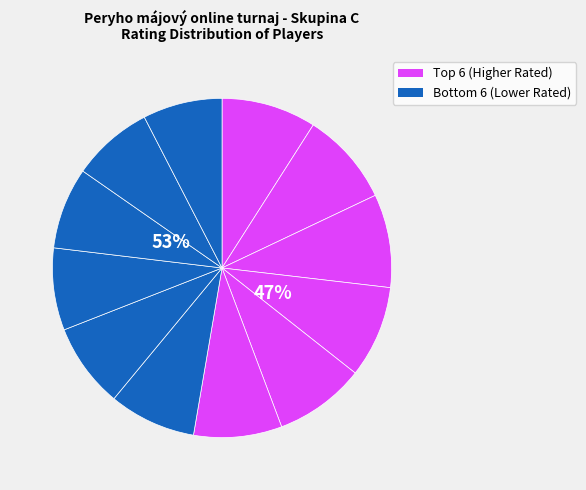

To the nearest percent, what is the average slice percentage?

8%